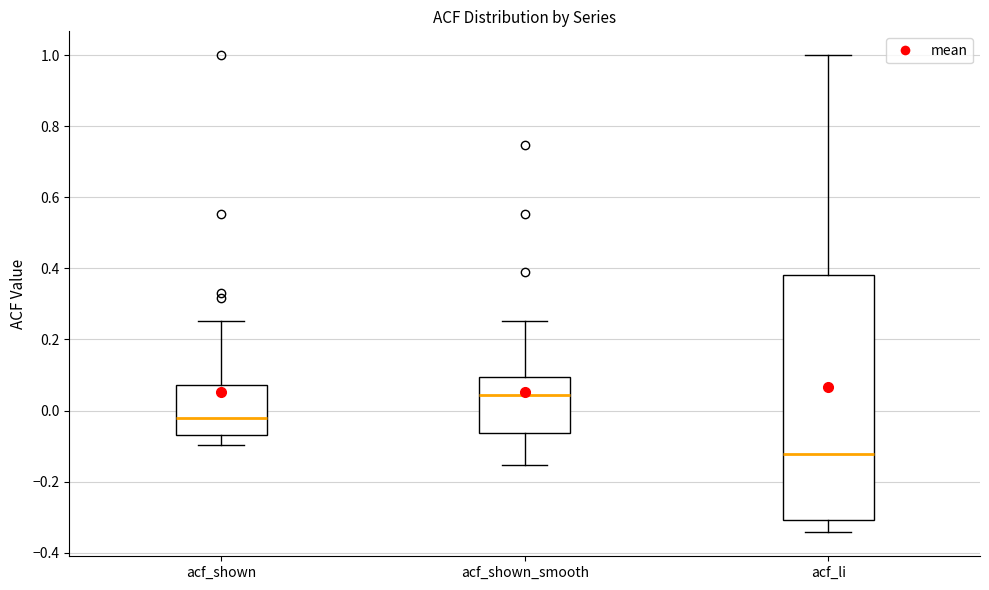

Reading left to right, transcribe this box plot: for each box, give where its median line is, the range the box spans, and where its two whiskers end, as read against the y-axis. The values are not printed on the chart, so give them approximately, as read against the axis.

acf_shown: median -0.02, box -0.08 to 0.08, whiskers -0.10 to 0.26
acf_shown_smooth: median 0.04, box -0.06 to 0.10, whiskers -0.16 to 0.26
acf_li: median -0.12, box -0.30 to 0.38, whiskers -0.34 to 1.00